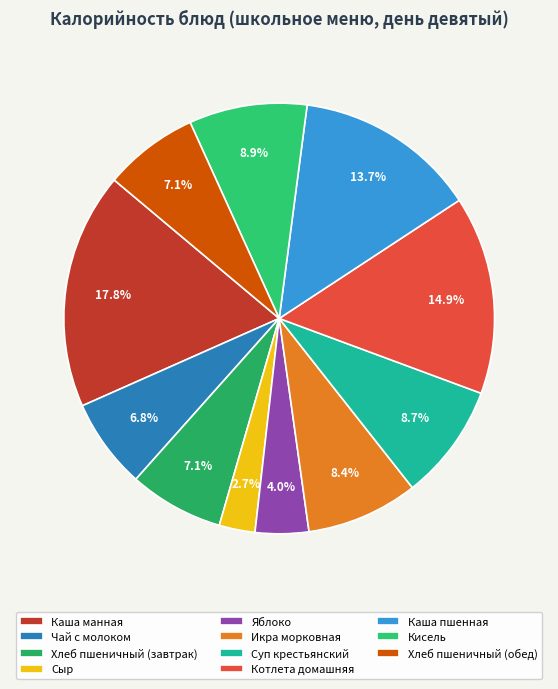

How many slices are in this pie chart?

11